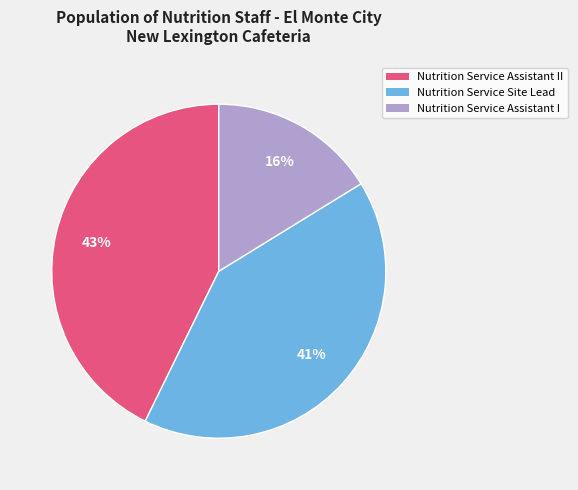

Is Nutrition Service Assistant I the majority of the pie?

No